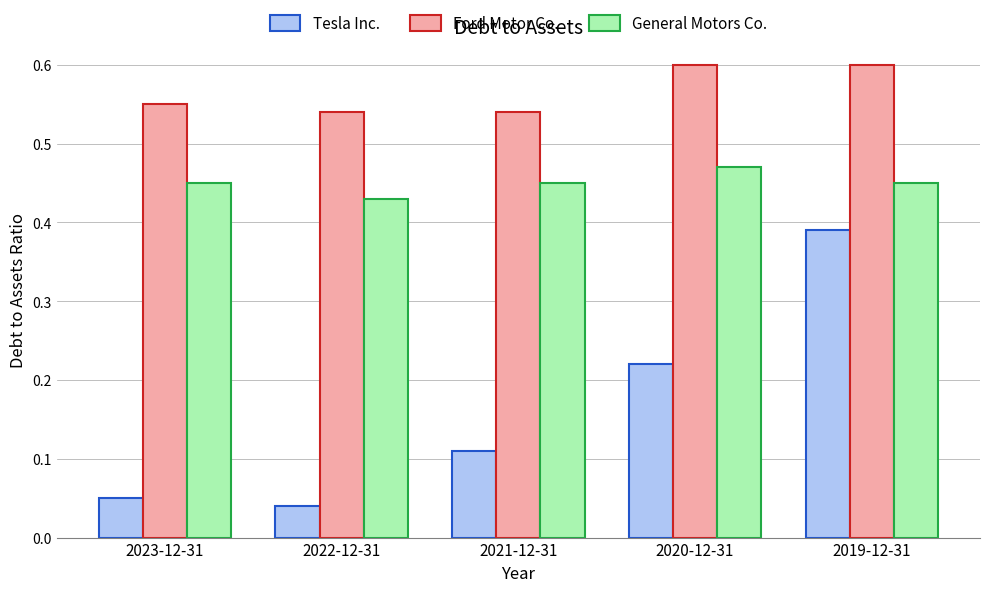

Are the bars horizontal?

No